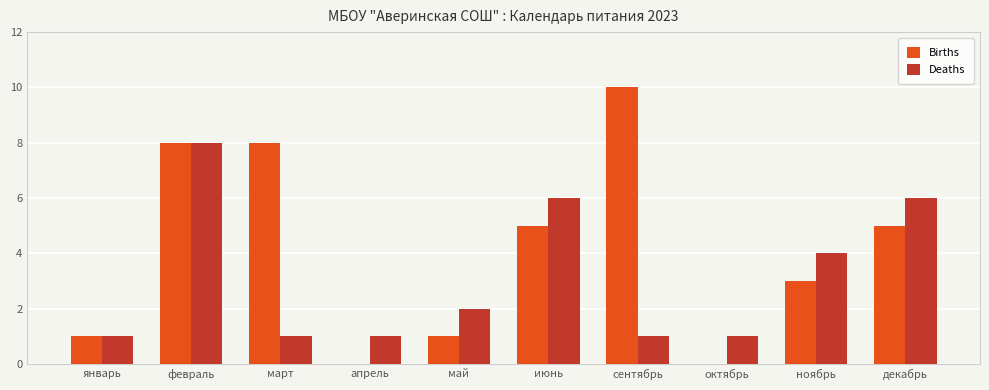

What is the sum of all Births values?

41